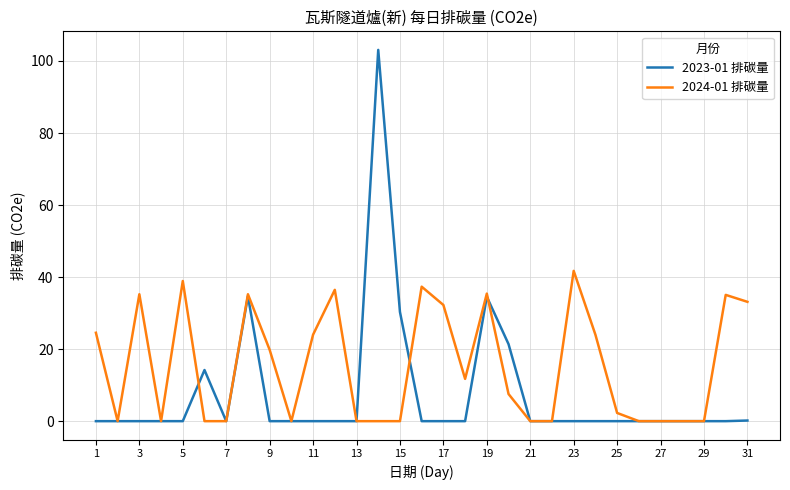

List the series in order of their peak value, lowest first.

2024-01 排碳量, 2023-01 排碳量